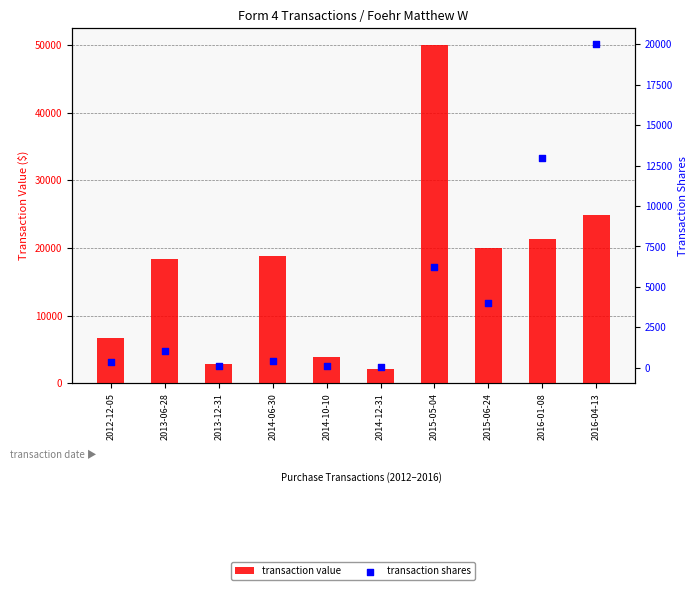

Which series contains the lowest Y value?

transaction shares